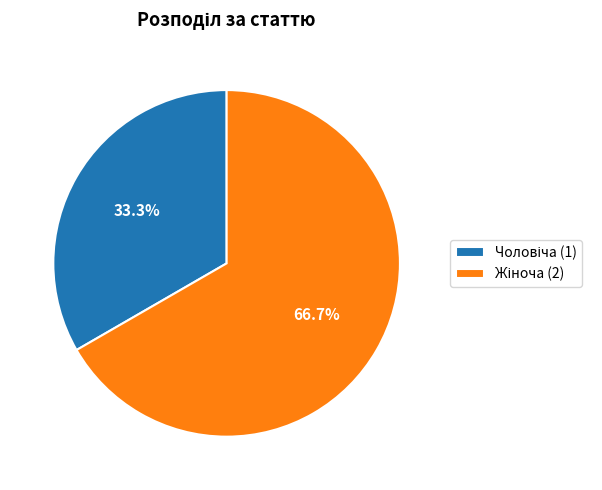

To the nearest percent, what percentage of the pie is Жіноча?

67%